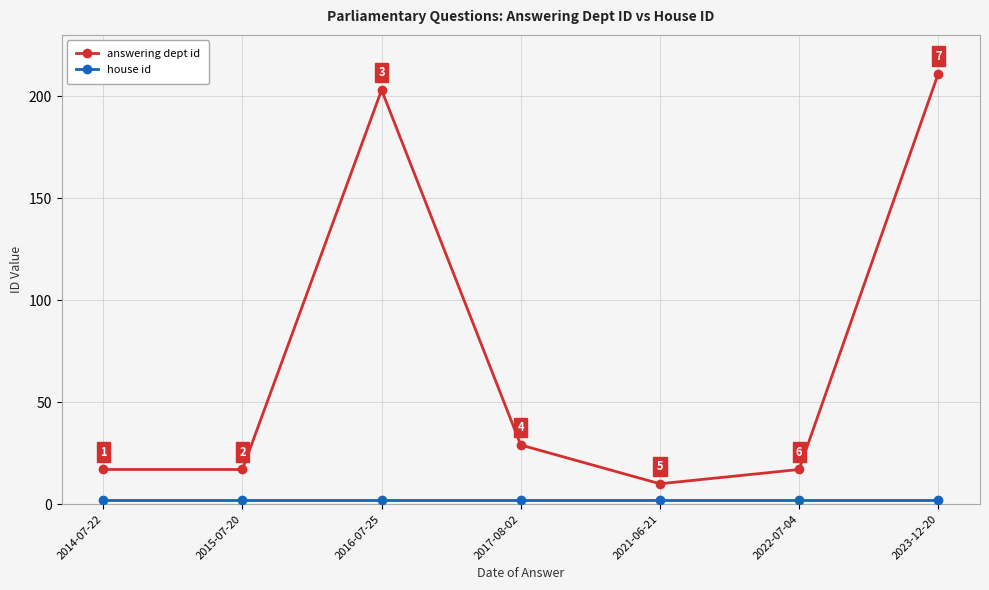

At which category does the chart reach its peak across all series?

2023-12-20